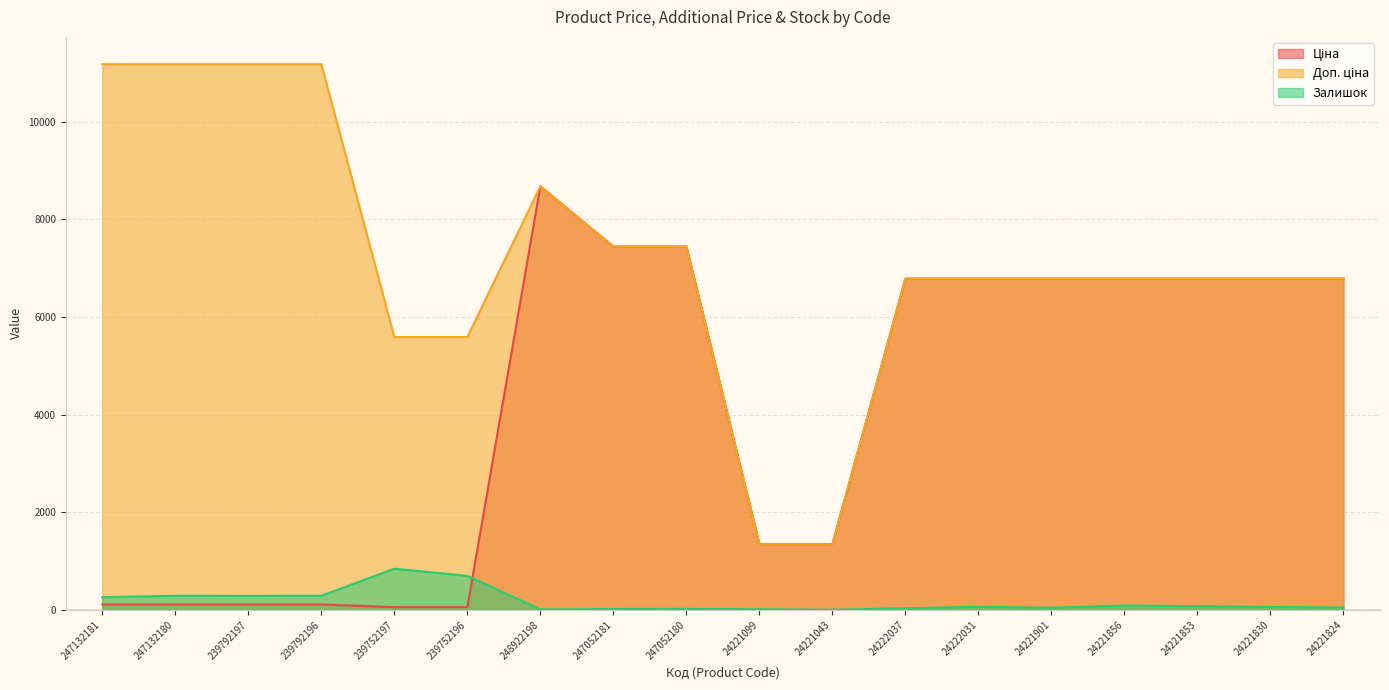

How many interior local peaks does the Залишок series have?

5